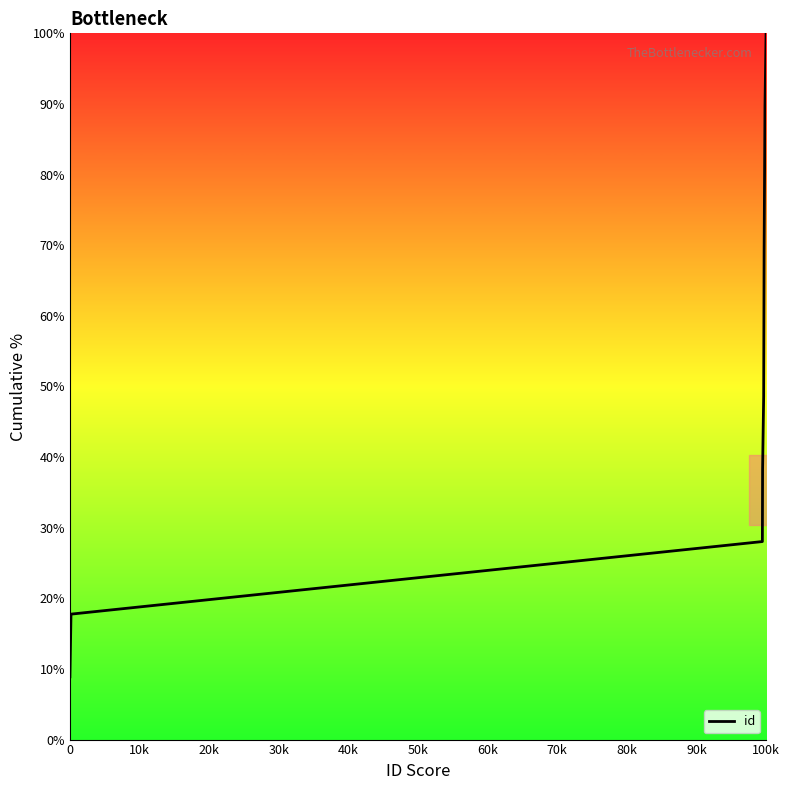

How many categories are shown in the chart?

10